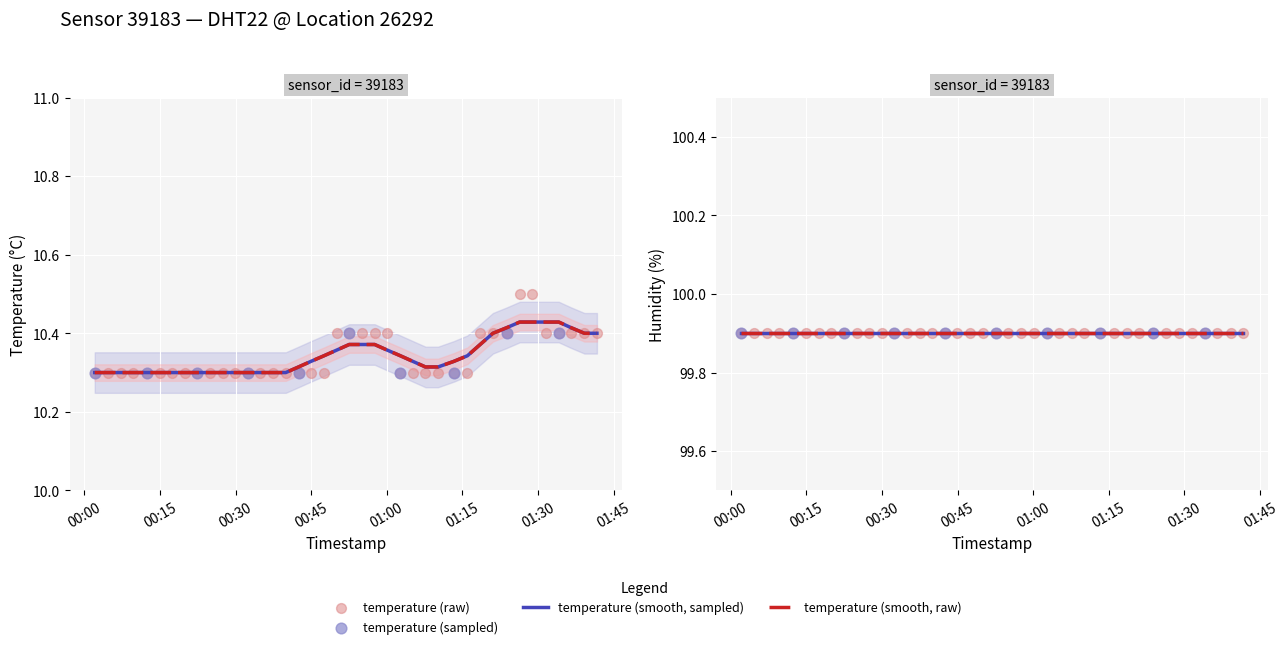

Approximately how many times larger is the value at 2024-02-04T00:27:27 compared to 2024-02-04T00:17:25?

1.0